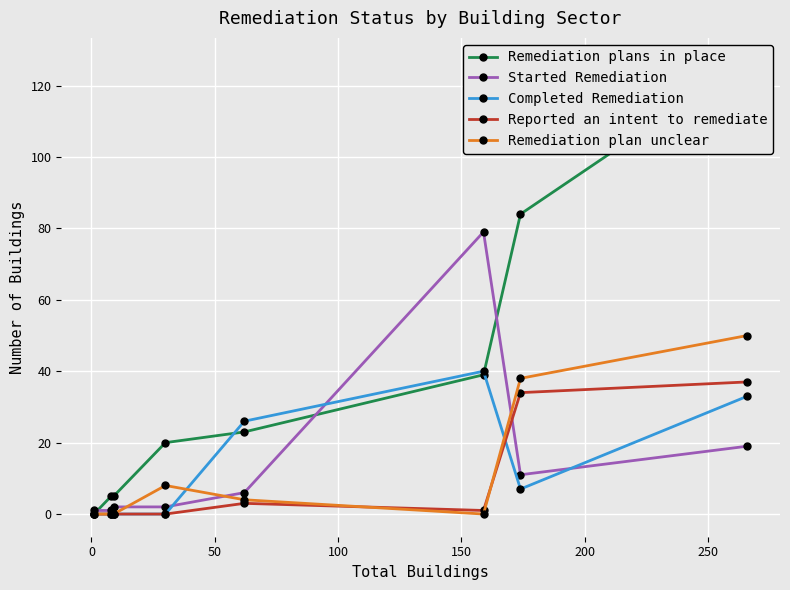

True or false: Completed Remediation has more than 0 points higher than both neighbors.

True